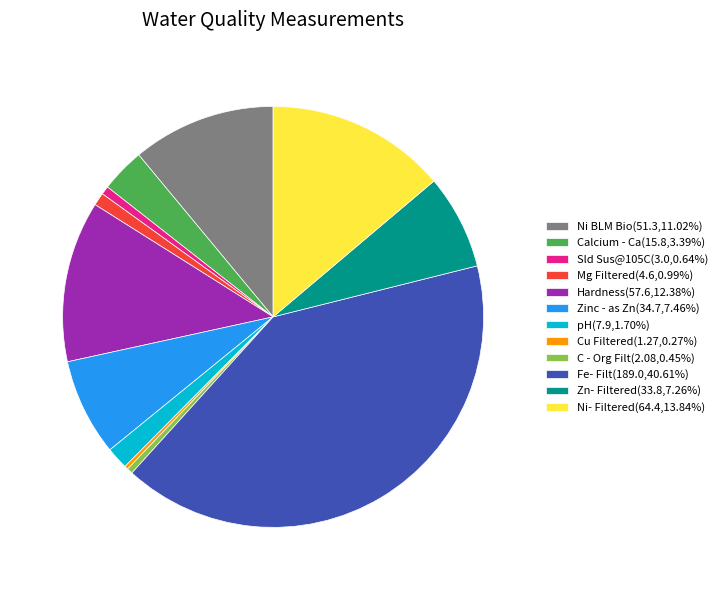

Does Calcium - Ca(15.8,3.39%) account for over 50% of the chart?

No